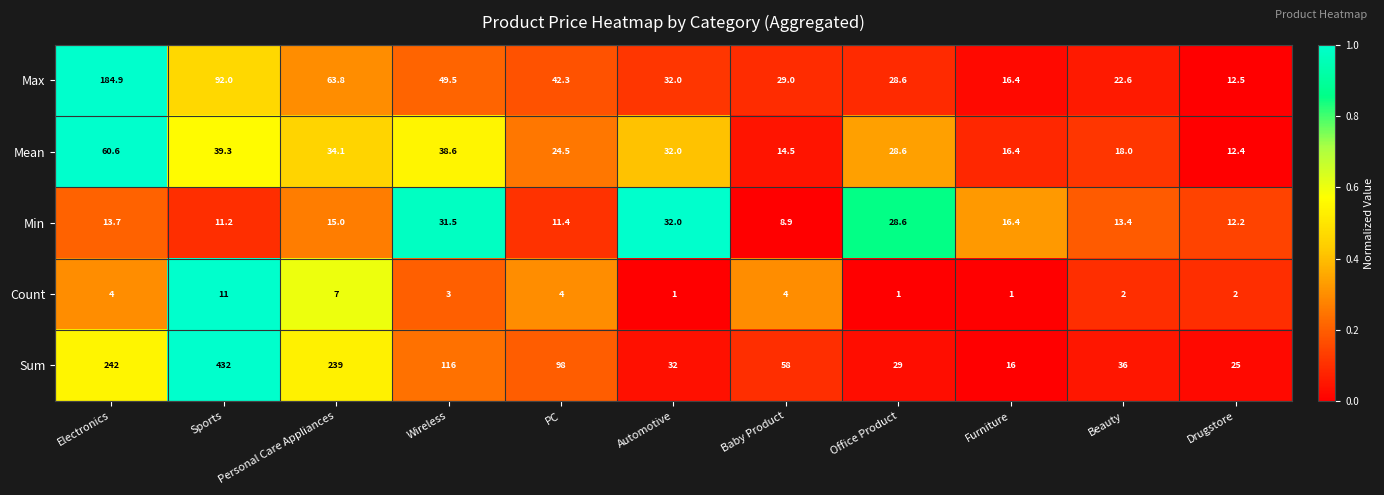

Count the number of categories in the chart.

11